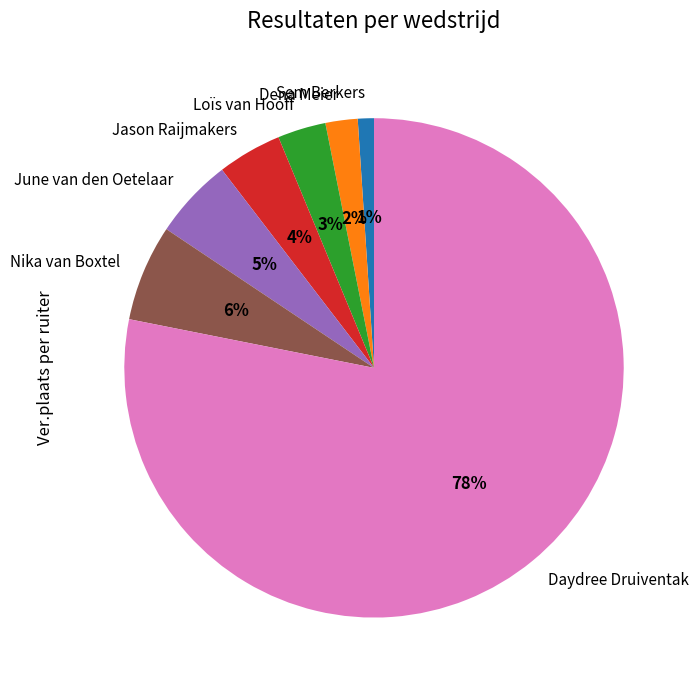

Is it true that Nika van Boxtel is 6% of the pie?

True